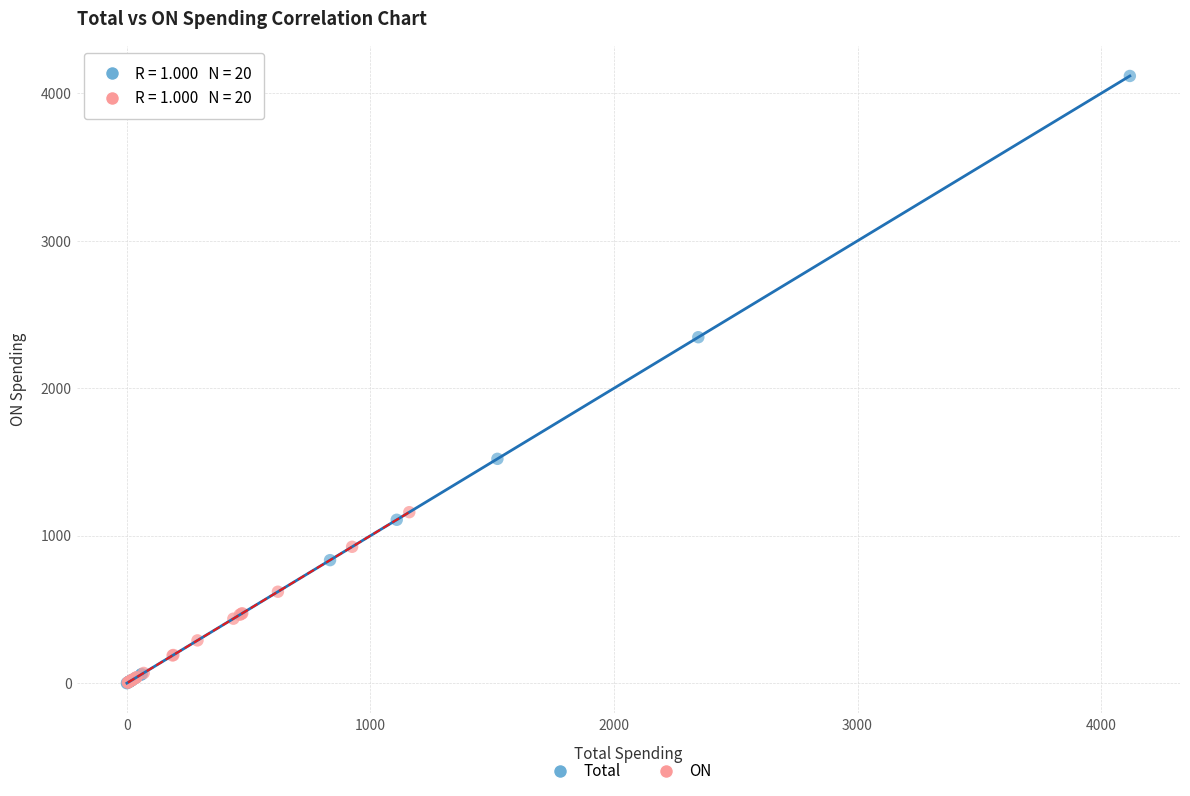

Which series has the largest Y range (max minus min)?

Total